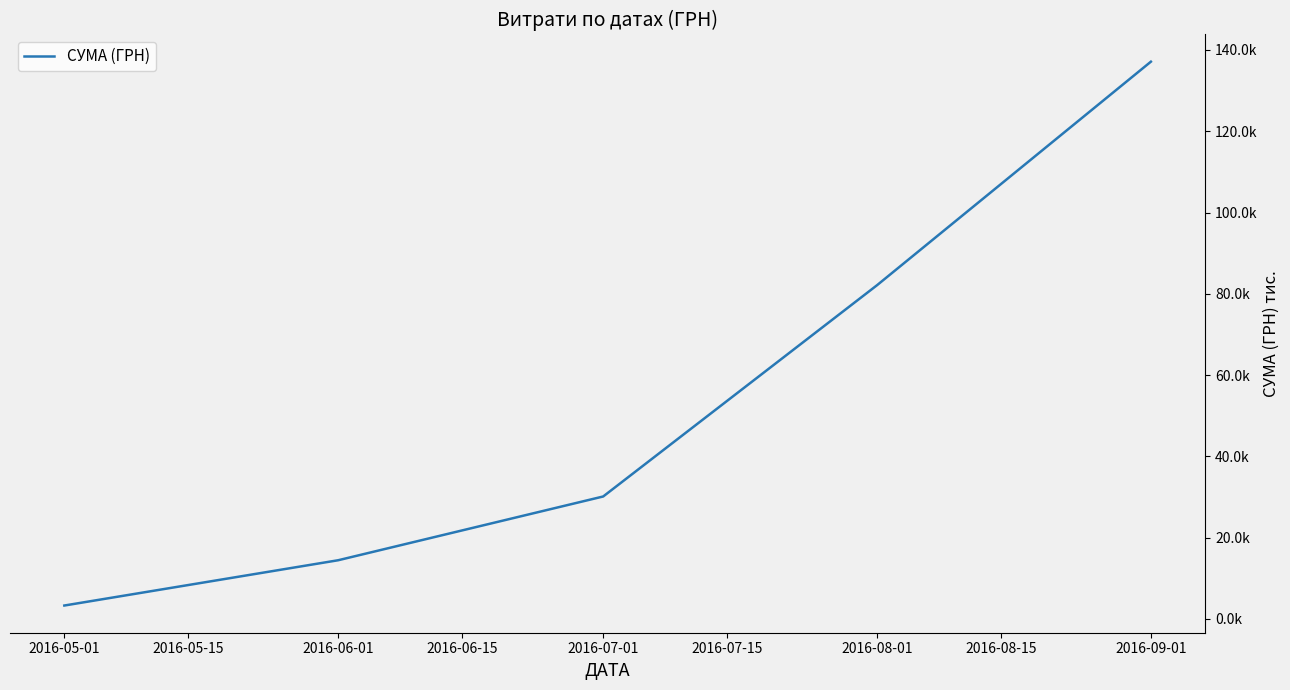

True or false: the data has more than 0 interior local peaks.

False